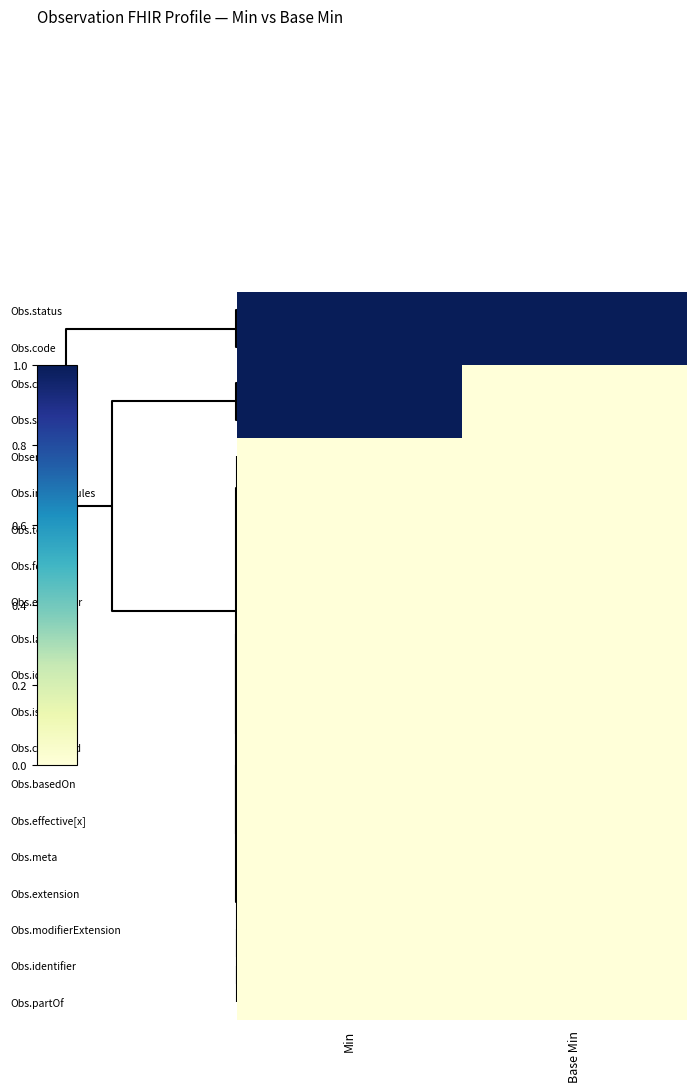

Which series has the widest spread of values?

Obs.category